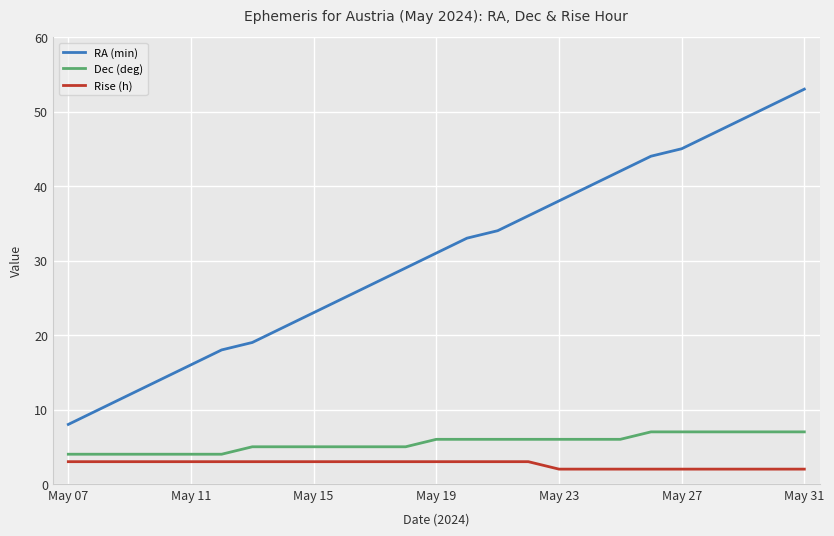

What is the lowest value of the Rise (h) series?

2